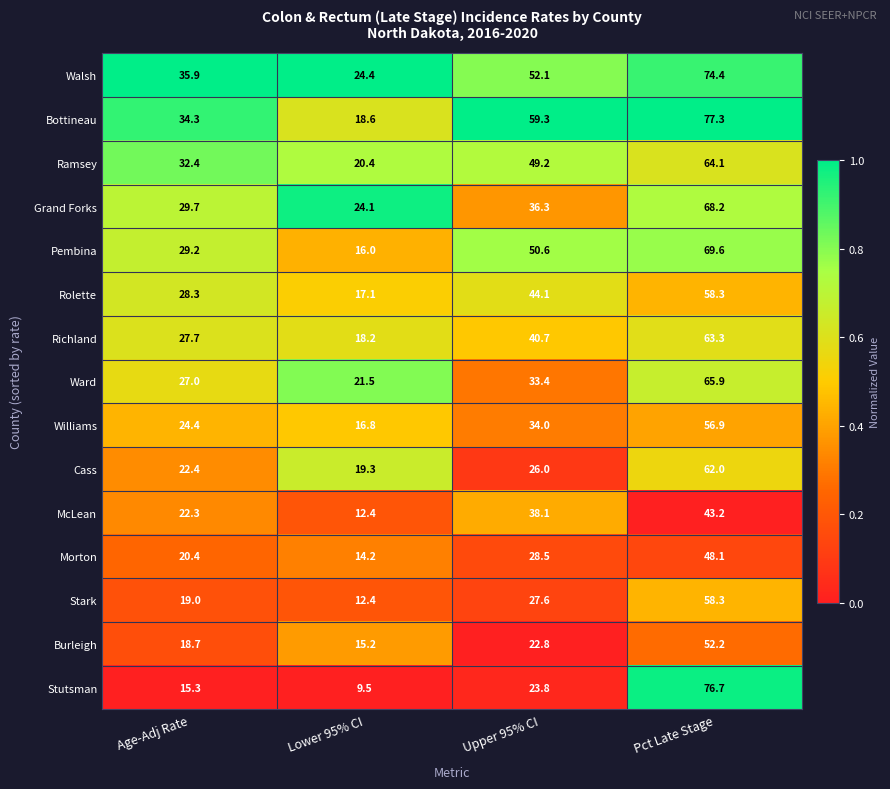

What is the smallest value displayed?

9.5